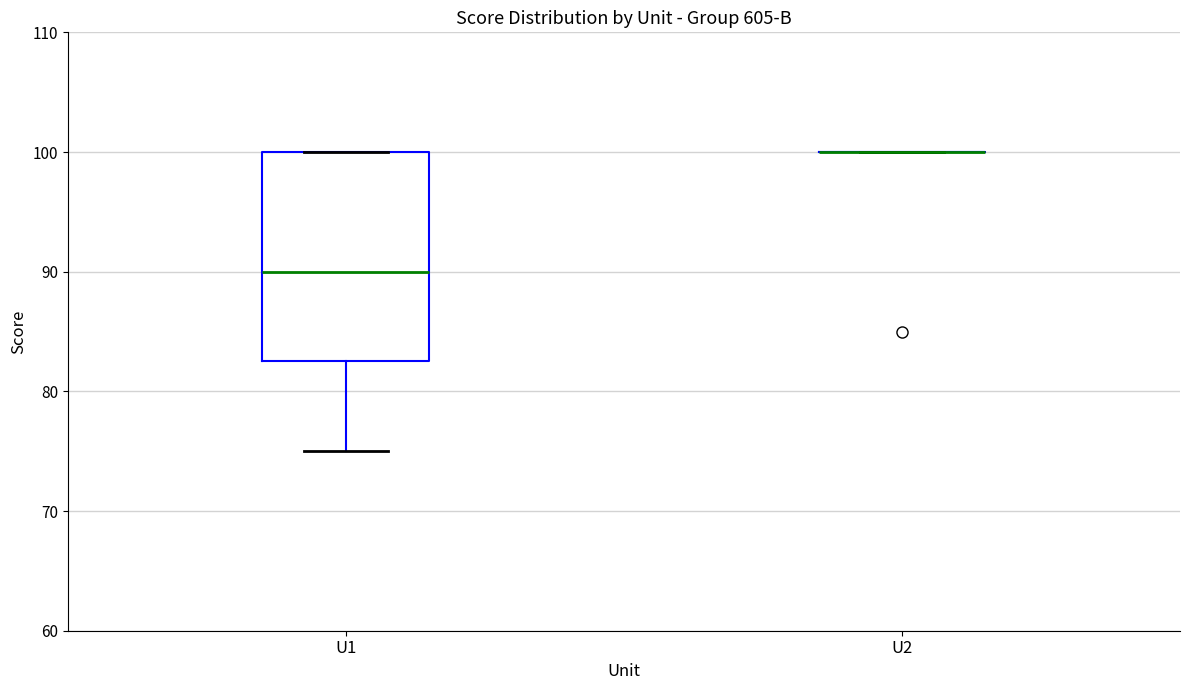

Reading left to right, transcribe this box plot: for each box, give where its median line is, the range the box spans, and where its two whiskers end, as read against the y-axis. The values are not printed on the chart, so give them approximately, as read against the axis.

U1: median 90, box 83 to 100, whiskers 75 to 100
U2: box collapsed to a line at 100, whiskers 100 to 100